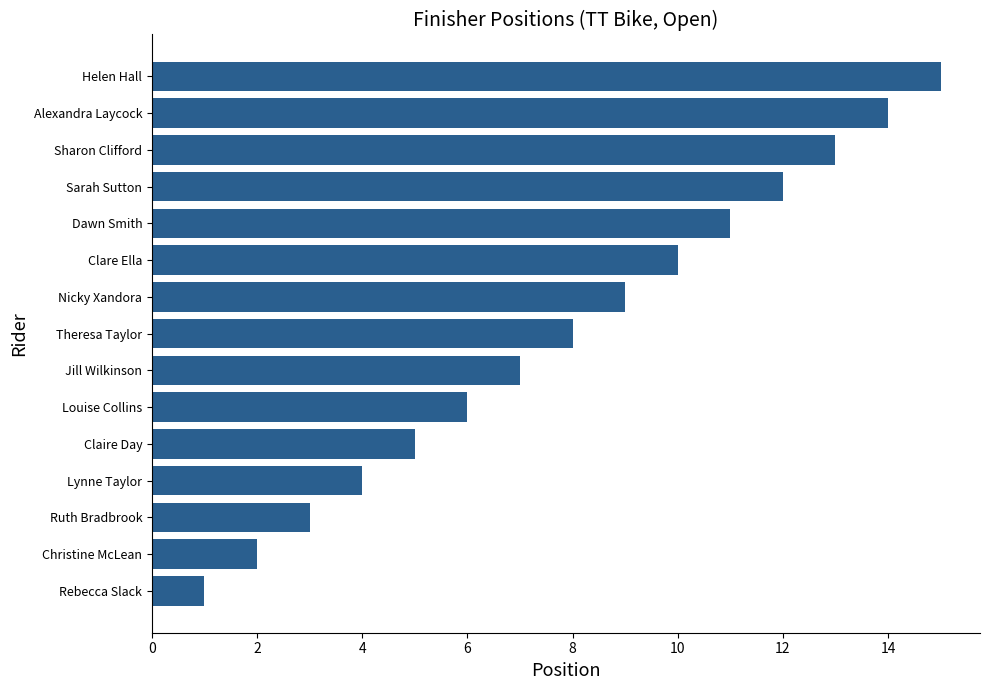

What is the difference between the second highest and second lowest values?

12